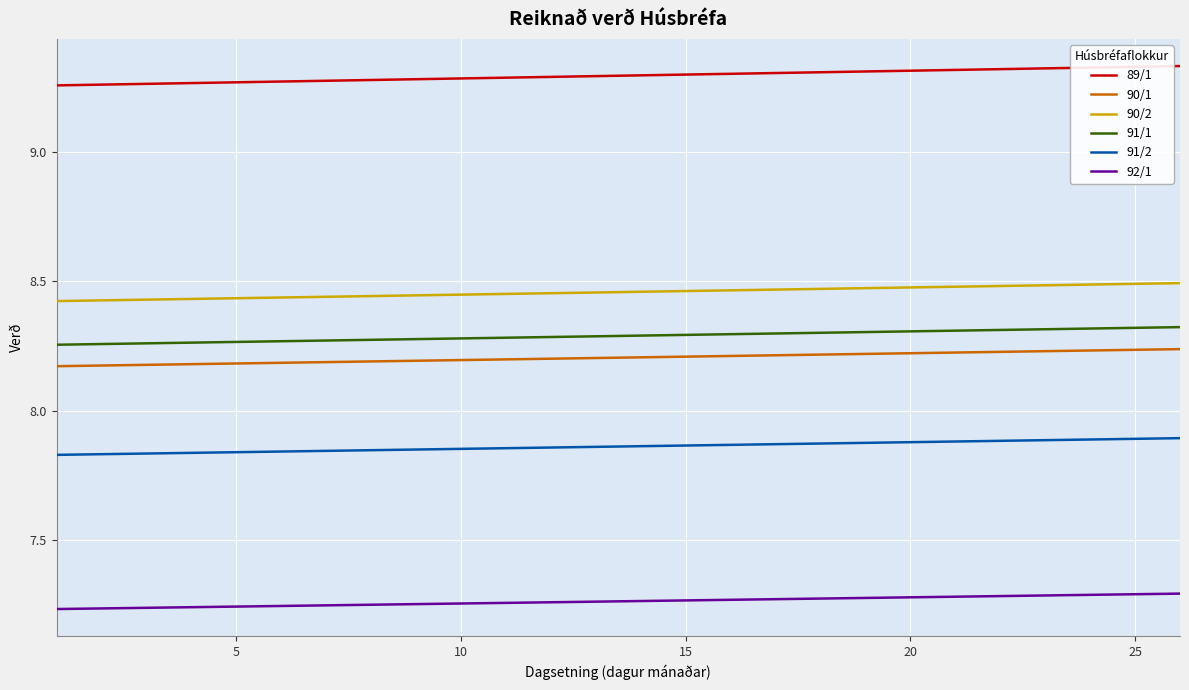

What are all the series names shown in the legend?

89/1, 90/1, 90/2, 91/1, 91/2, 92/1